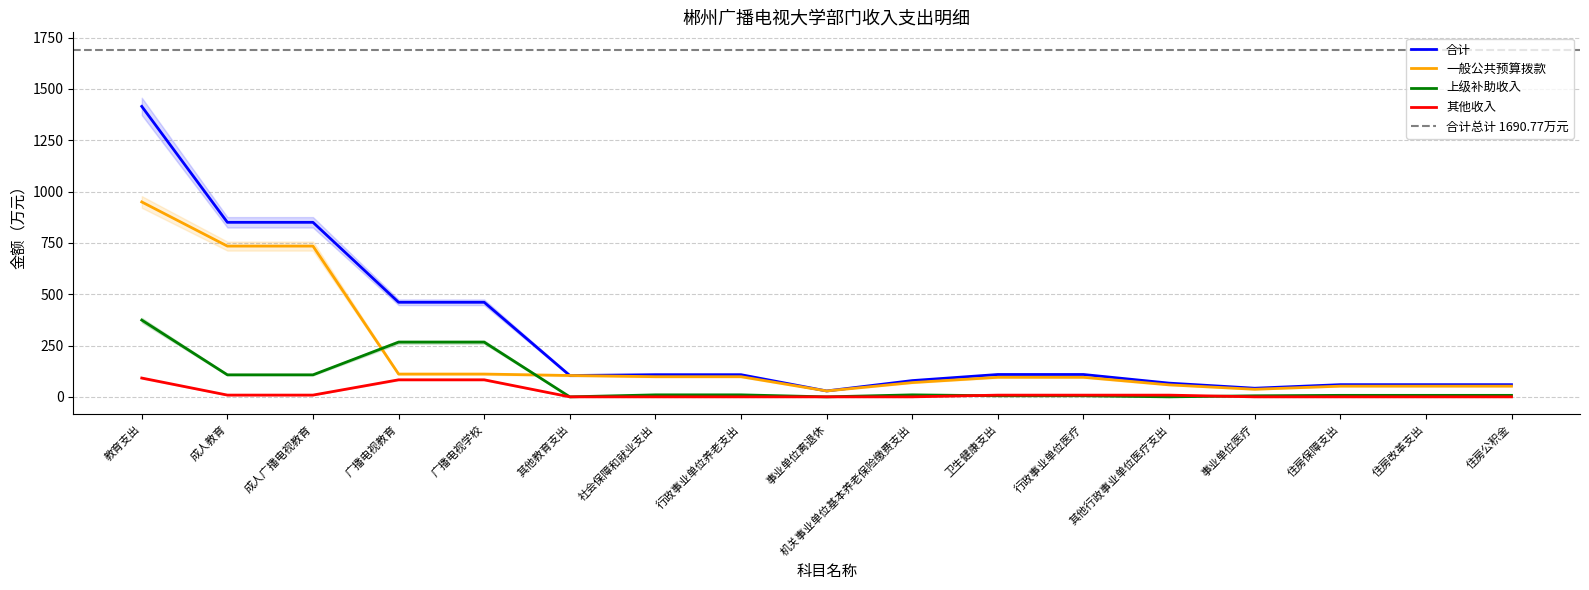

What is the lowest value of the 合计 series?

28.7